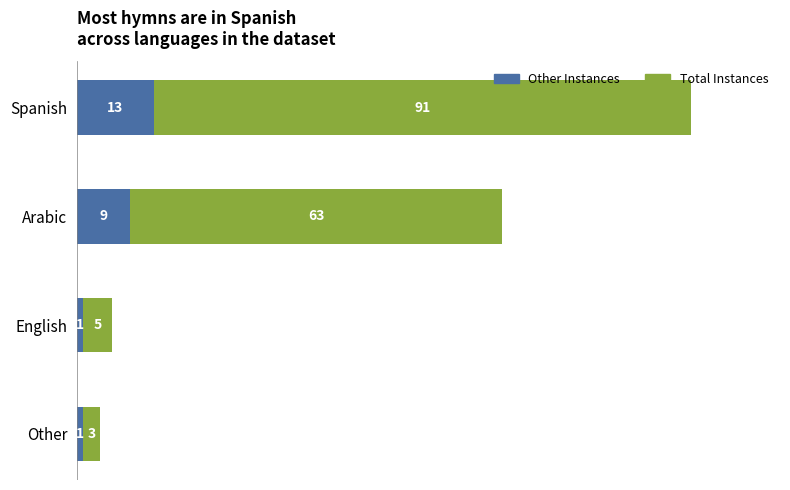

At which label is Other Instances closest to 7?

Arabic